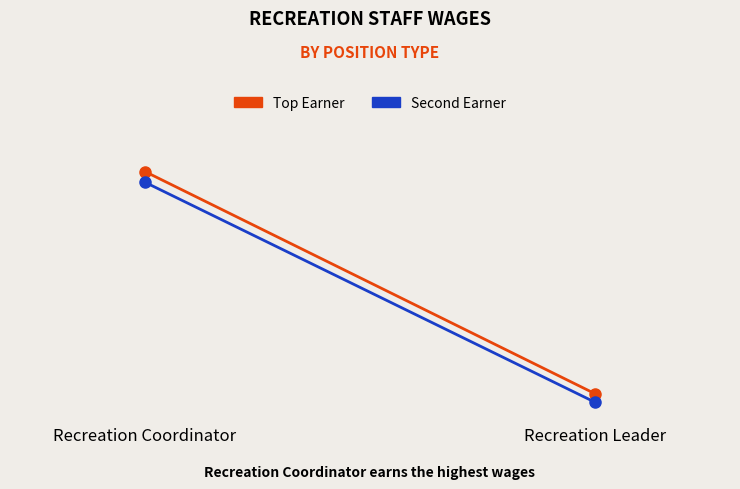

The value of Second Earner at Recreation Coordinator is 90390. True or false?

False